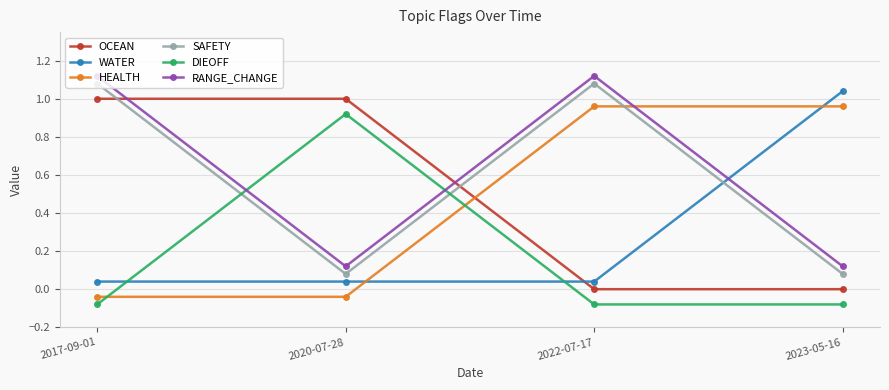

Where do OCEAN and HEALTH first cross each other?

2020-07-28 and 2022-07-17